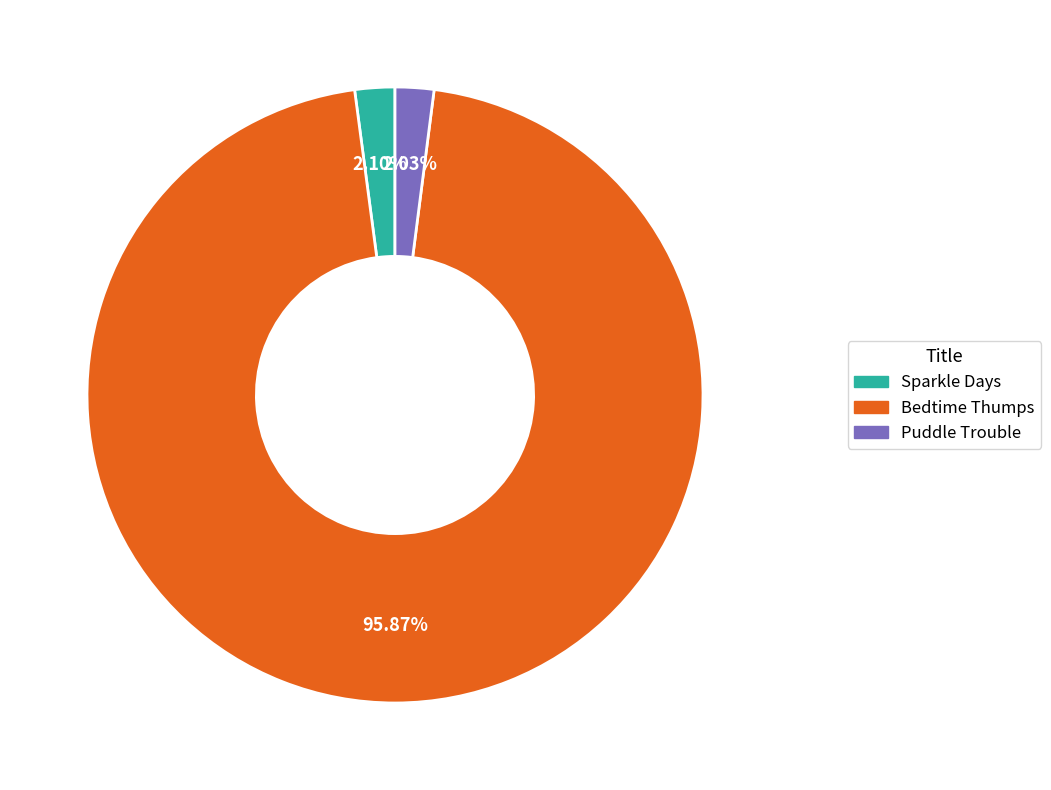

How many slices are in this pie chart?

3